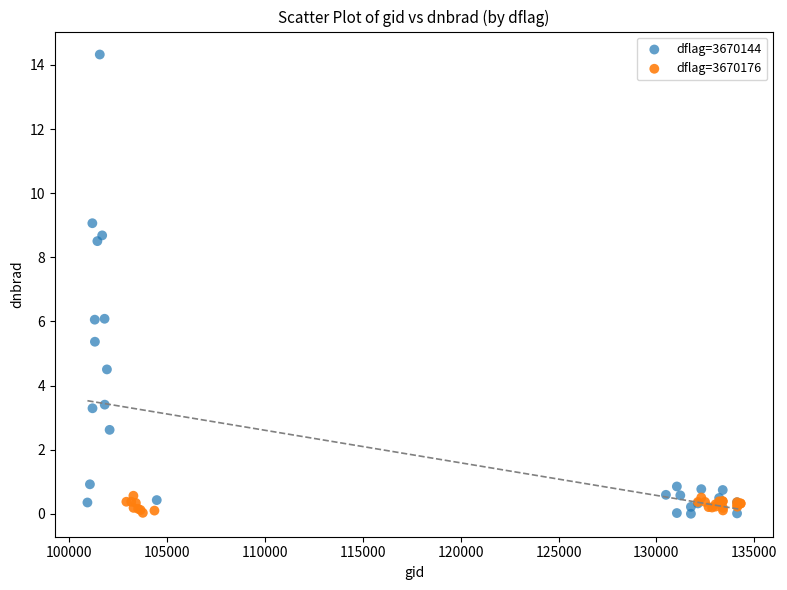

Which series reaches the maximum Y coordinate?

dflag=3670144